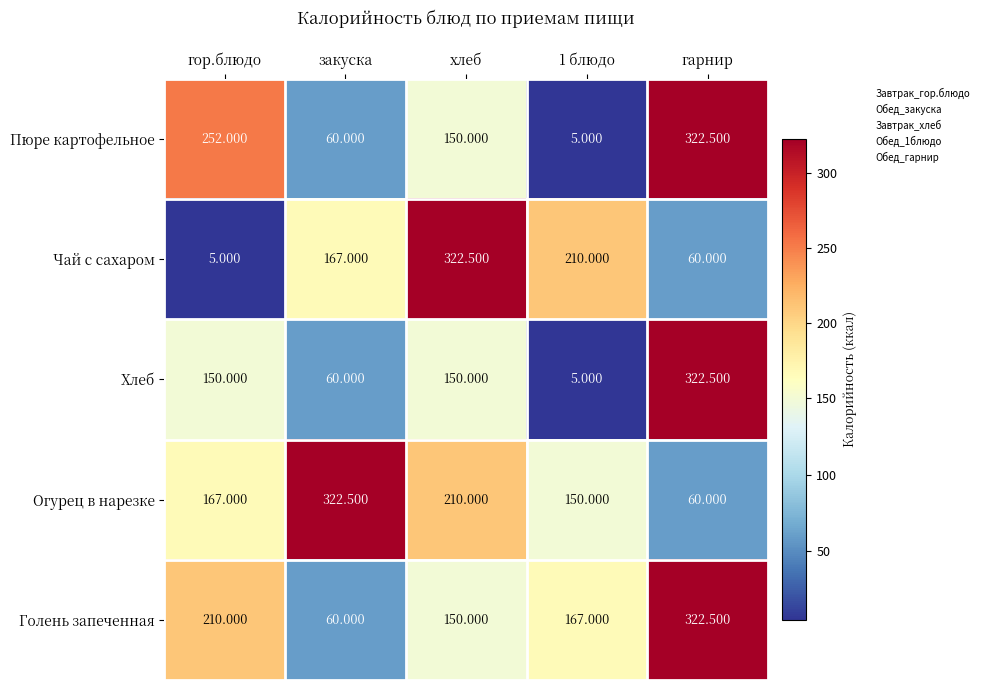

How many data points does each series have?

5